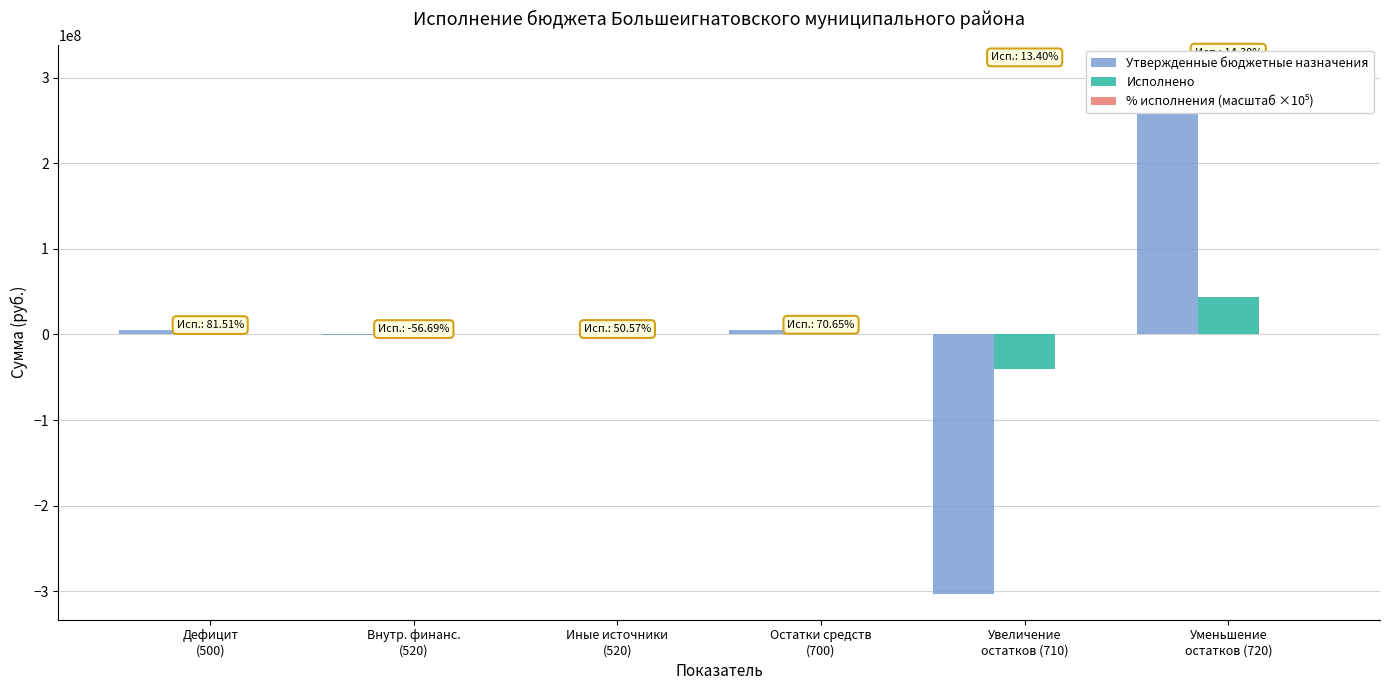

Rank the series at Внутр. финанс.
(520) from lowest to highest value.

Утвержденные бюджетные назначения, % исполнения (масштаб ×10⁵), Исполнено